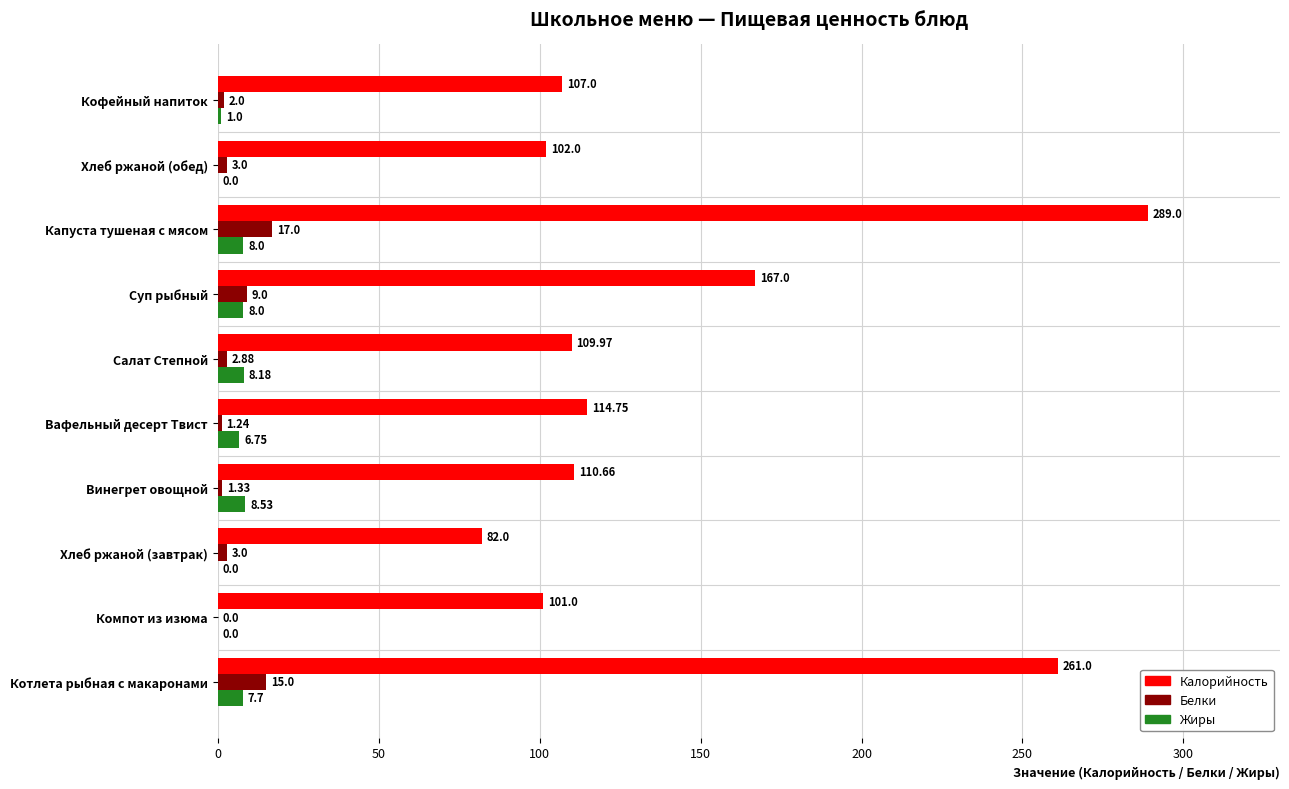

Between Хлеб ржаной (завтрак) and Хлеб ржаной (обед), which series saw the biggest shift?

Калорийность